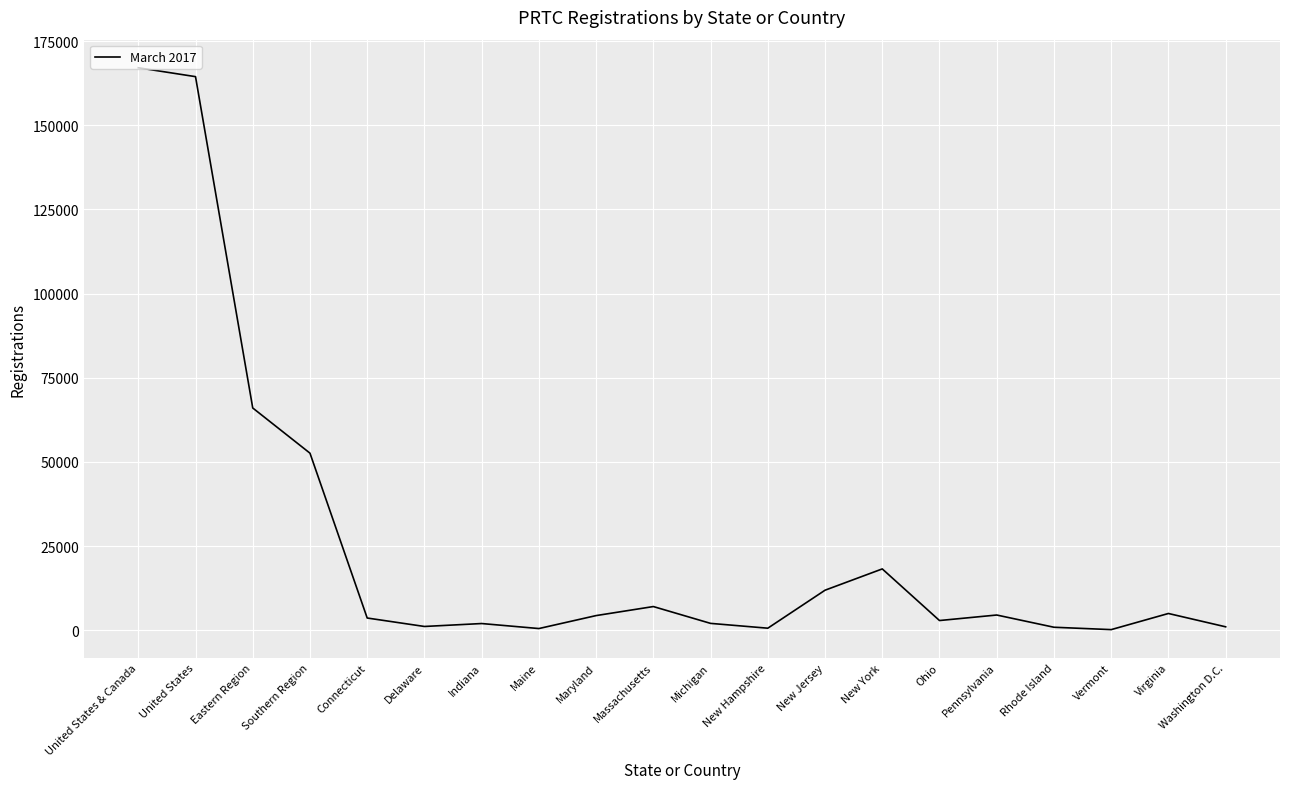

True or false: there are more than 1 points higher than both neighbors.

True